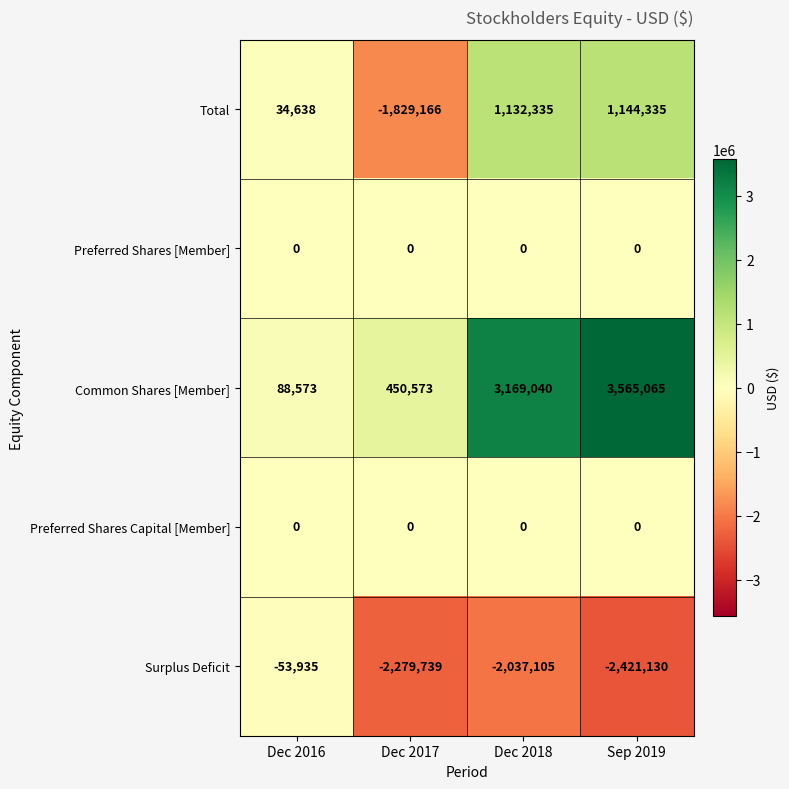

What is the spread (max minus min) of values at Dec 2018?

5206145